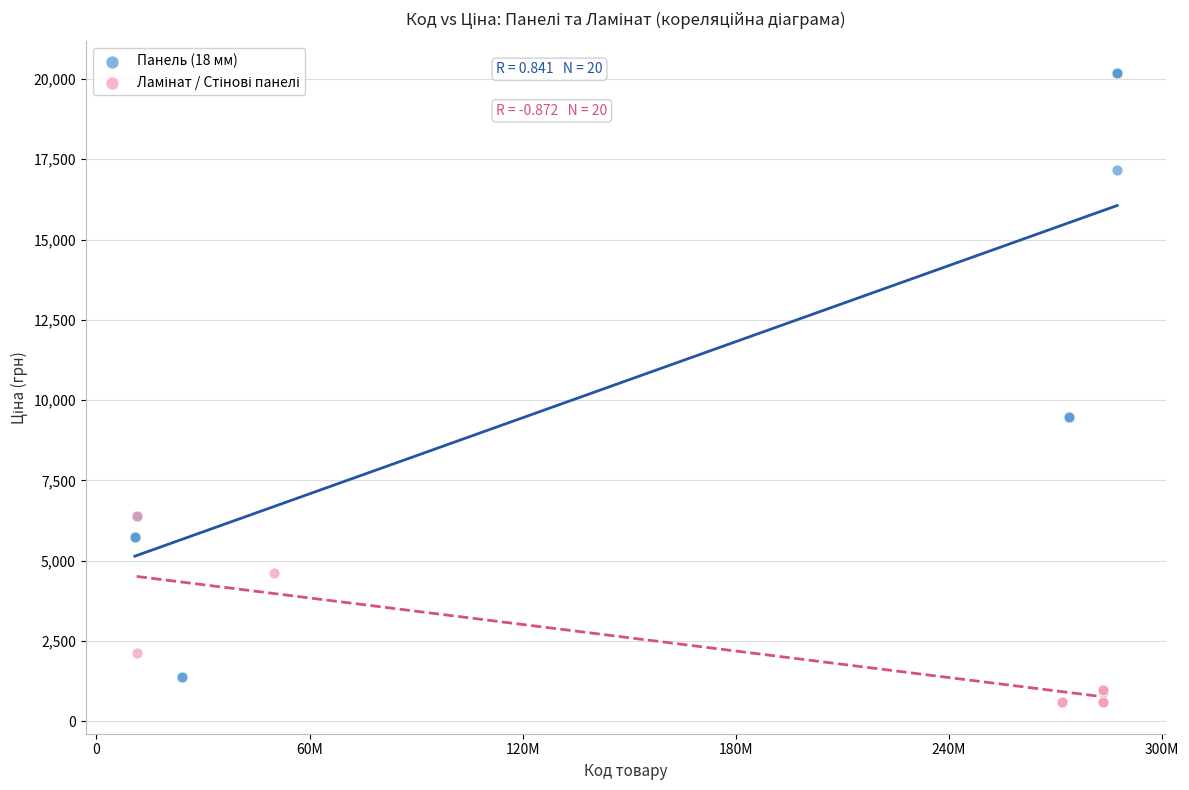

Which series has the widest spread of Y values?

Панель (18 мм)